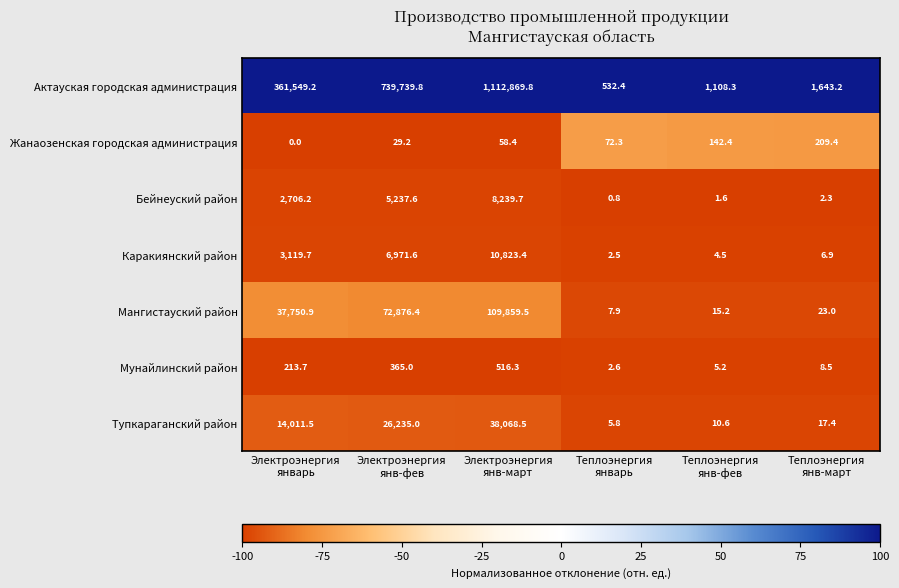

List the series in order of their peak value, highest first.

Актауская городская администрация, Мангистауский район, Тупкараганский район, Каракиянский район, Бейнеуский район, Мунайлинский район, Жанаозенская городская администрация